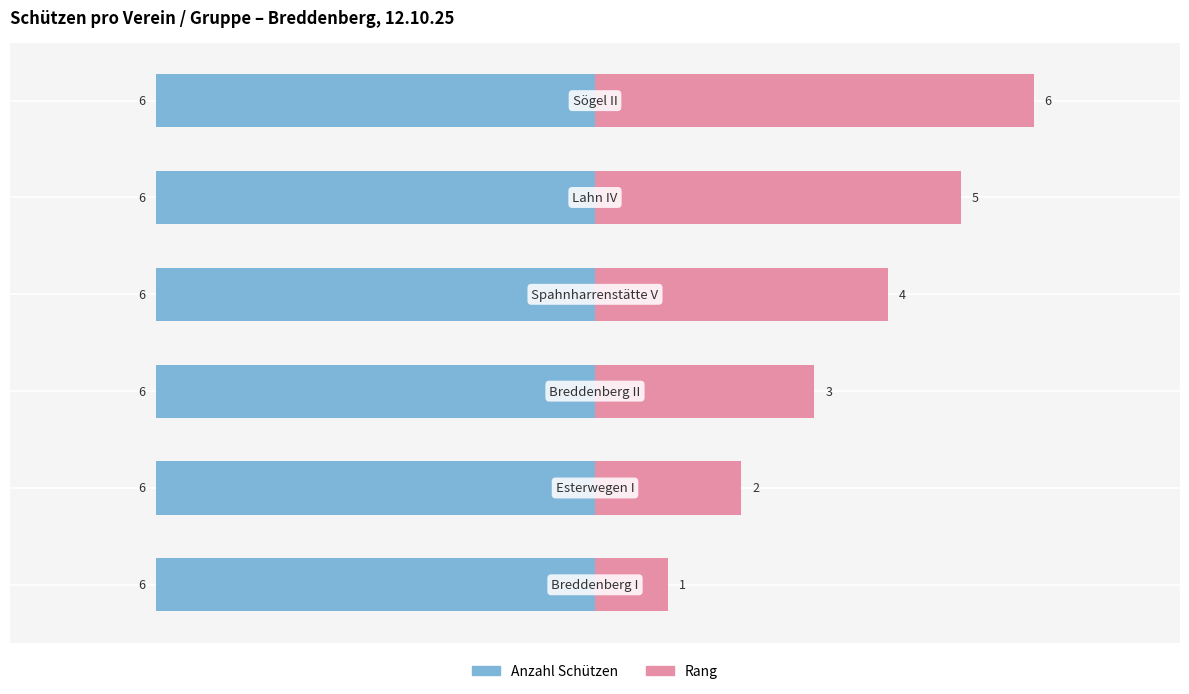

At −2, list the series in order from smallest to largest.

Anzahl Schützen, Rang